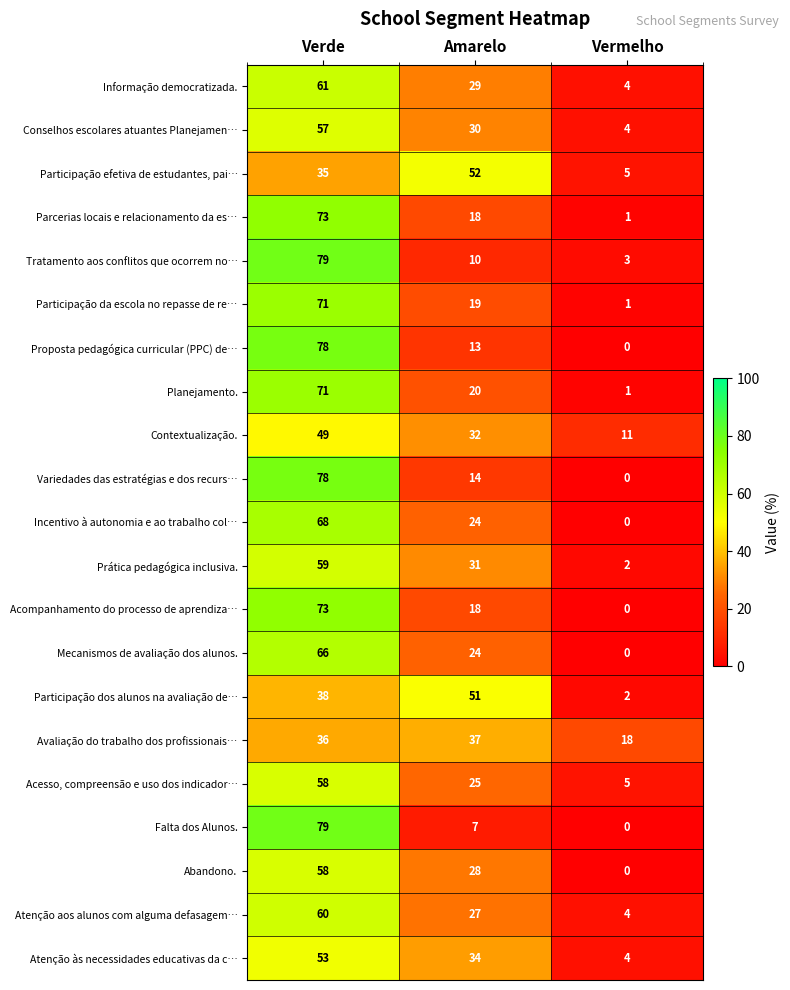

Which series has the widest spread of values?

Falta dos Alunos.